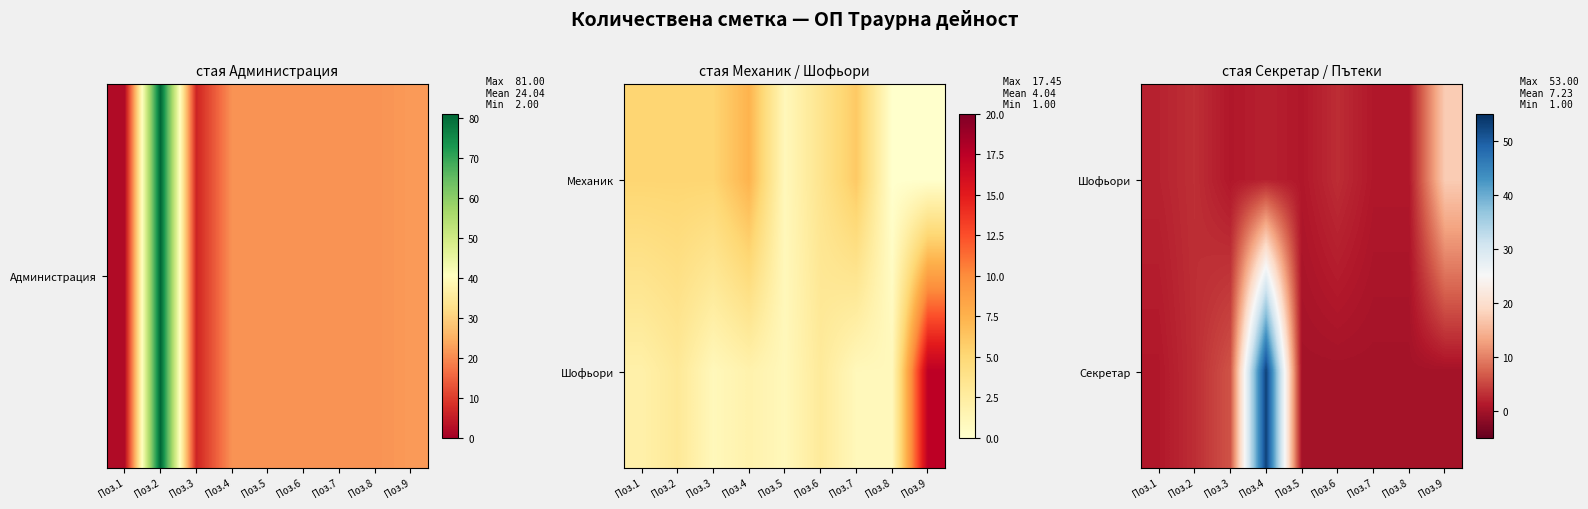

Which category has the highest value across all series?

Поз.4